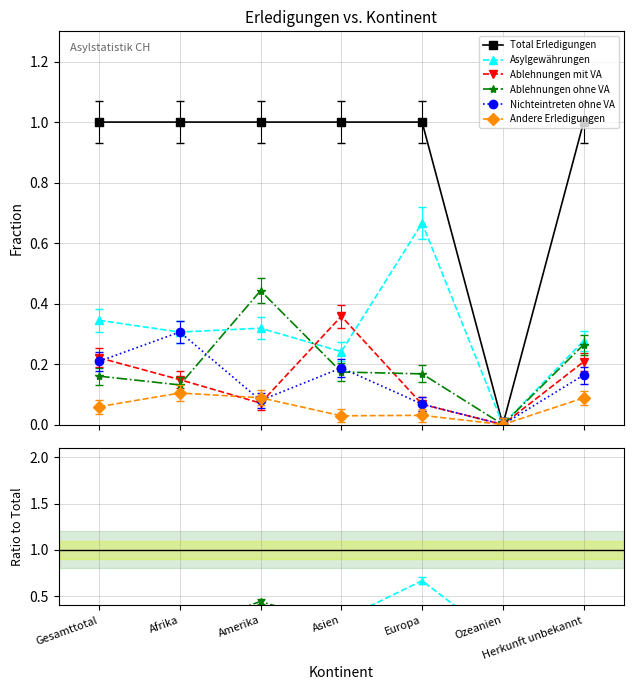

The Nichteintreten ohne VA series shows 0.3 at Afrika. True or false?

True